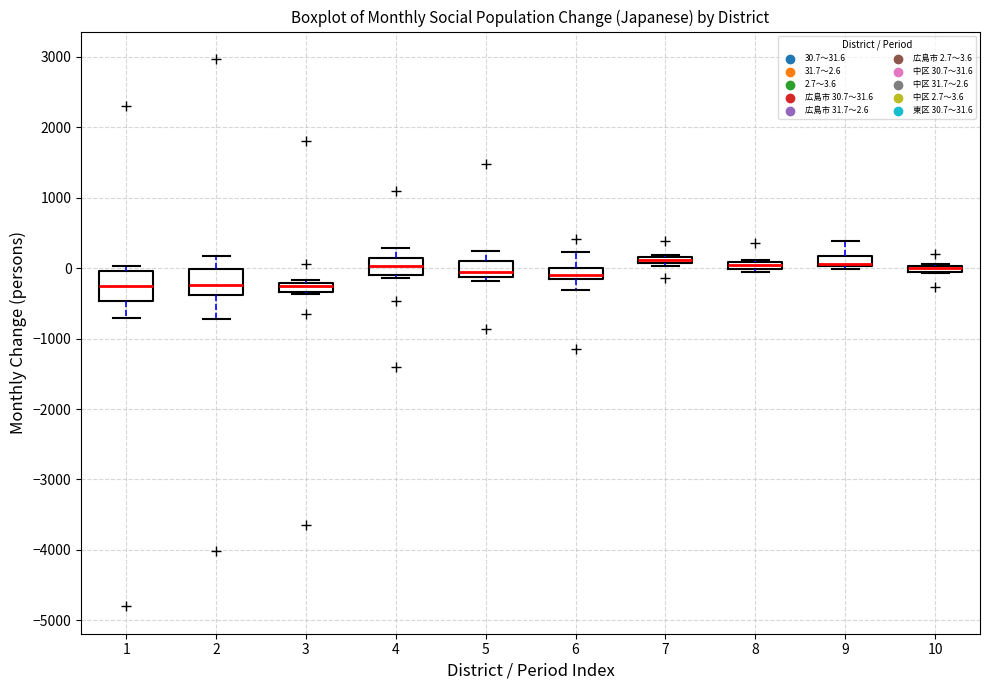

Where is the upper edge of the box at x = 3 on the y-axis? The values are not printed on the chart, so give them approximately, as read against the axis.

-200